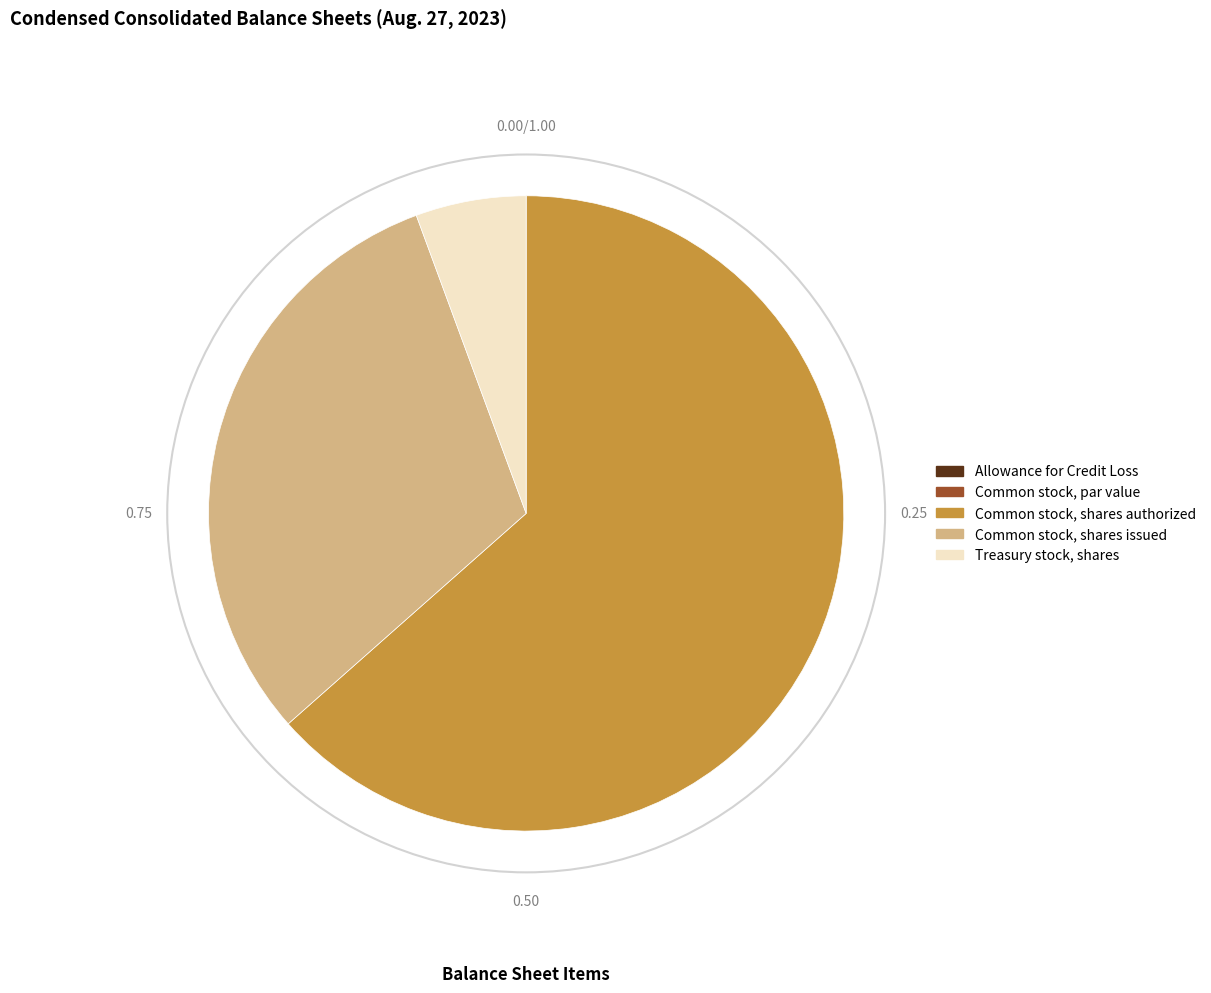

What is the largest slice in the pie chart?

Common stock, shares authorized